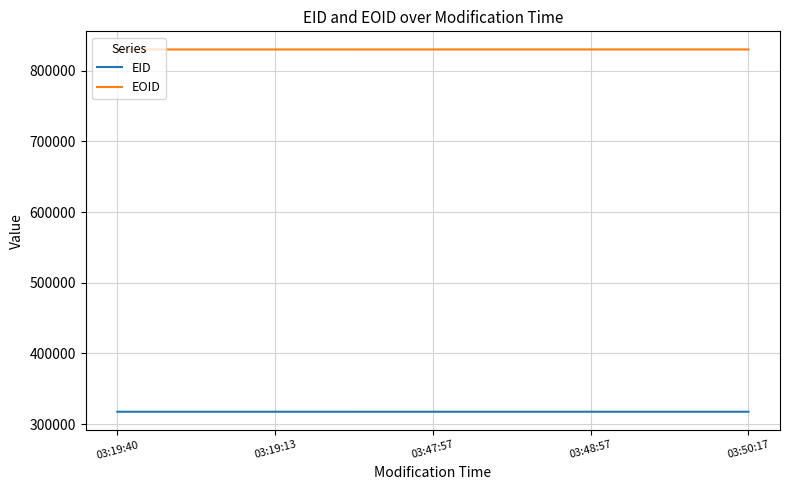

What is the average value of the EID series?

317512